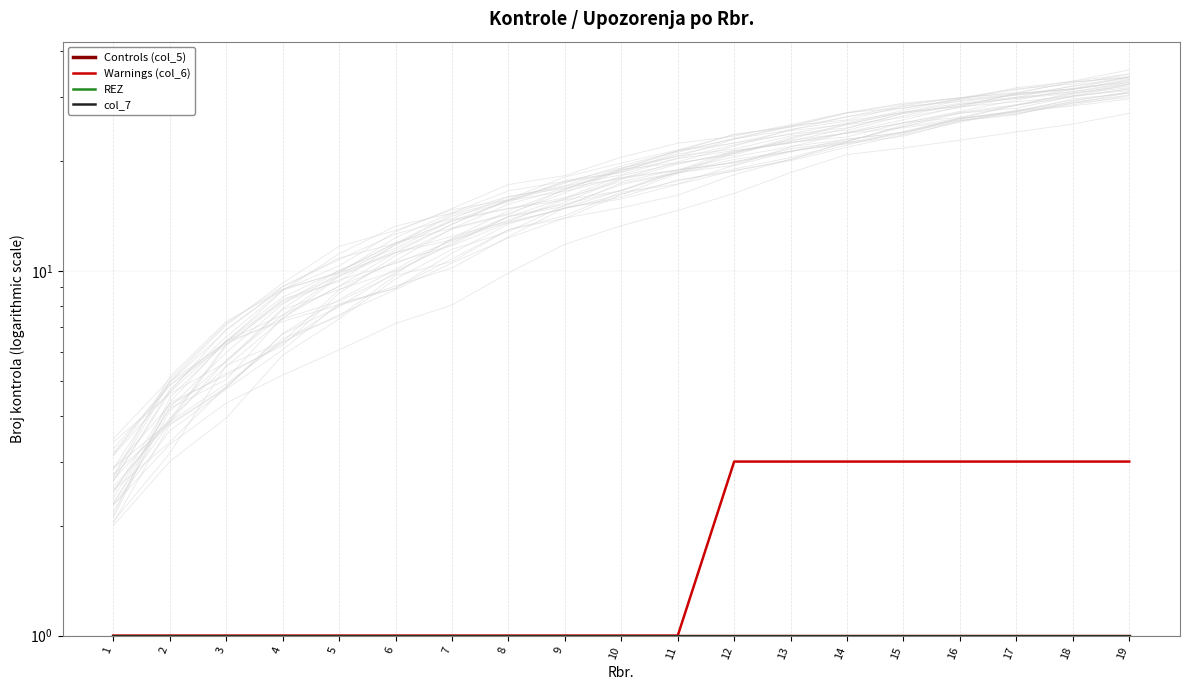

What are all the series names shown in the legend?

Controls (col_5), Warnings (col_6), REZ, col_7